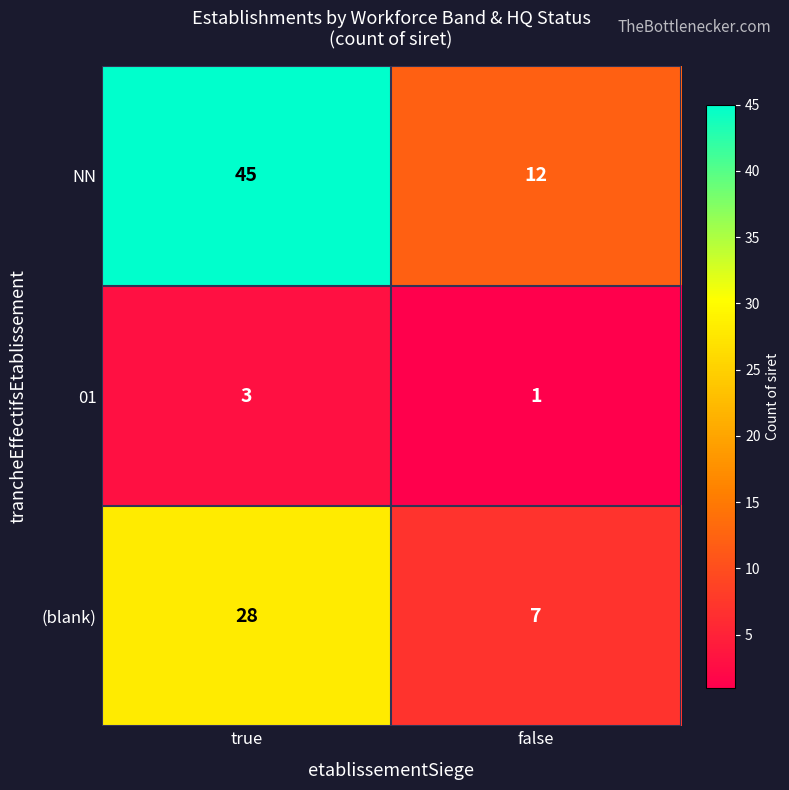

What is the difference between the NN values at true and false?

33